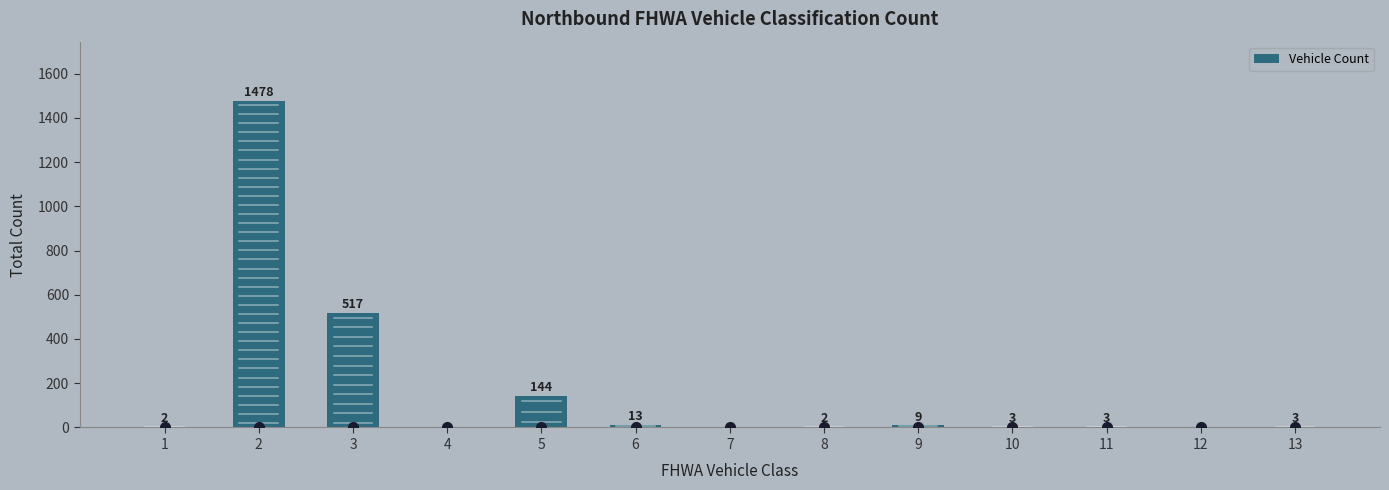

What is the change in value from 11 to 12?

-3